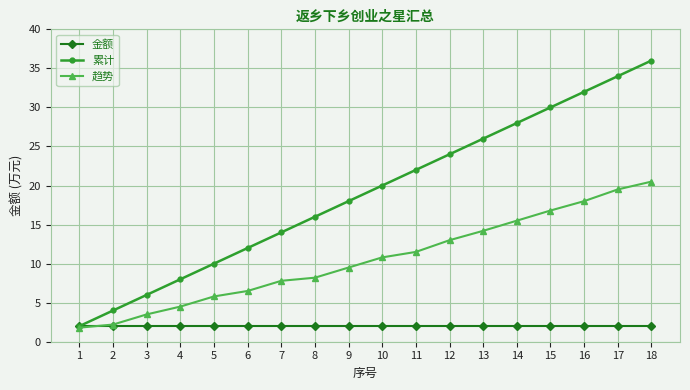

What is the value of the 累计 point at the 17th from the left?

34.0